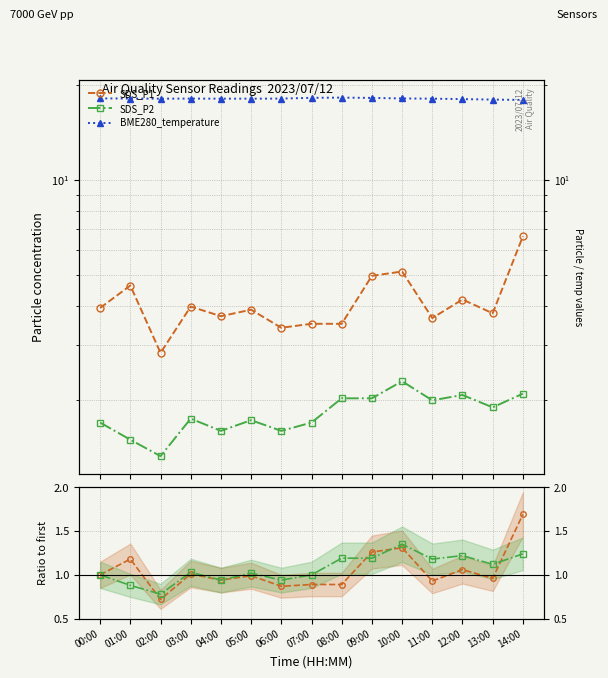

Which series changed the most between 09:00 and 10:00?

SDS_P2